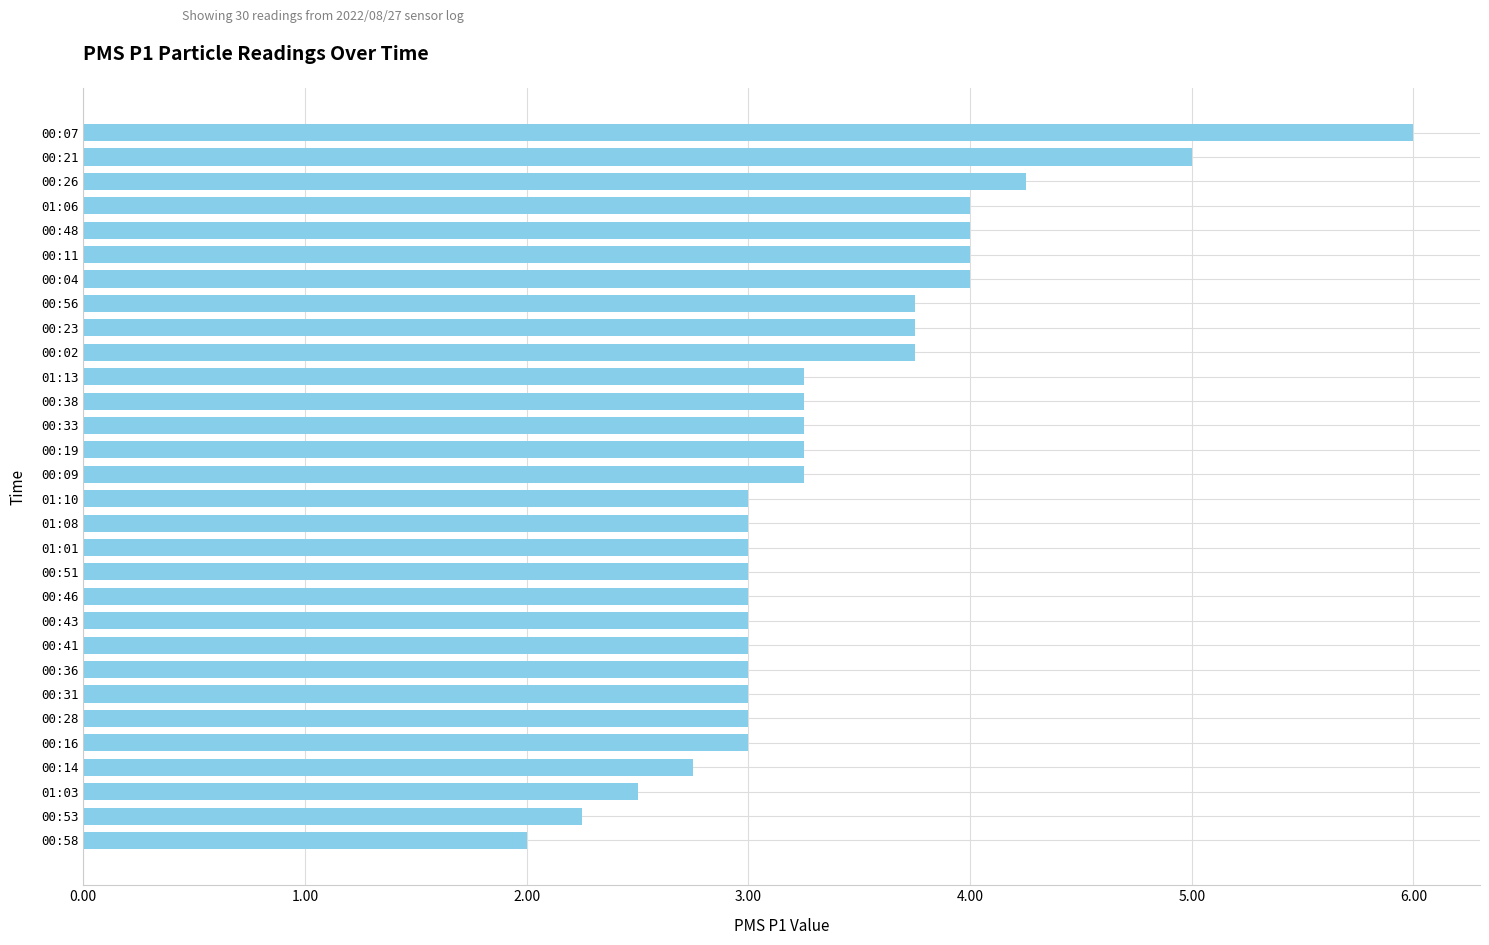

The value at 00:04 is 4.0. True or false?

True